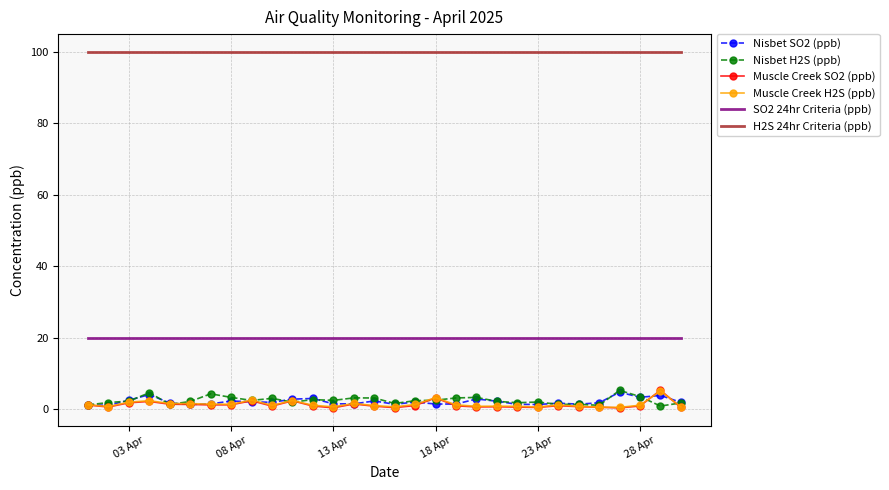

What is the highest value of the Muscle Creek SO2 (ppb) series?

5.4